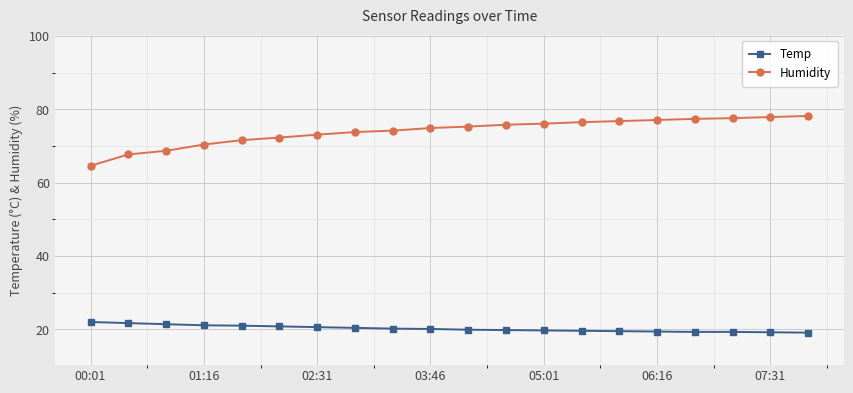

Which series has the widest spread of values?

Humidity